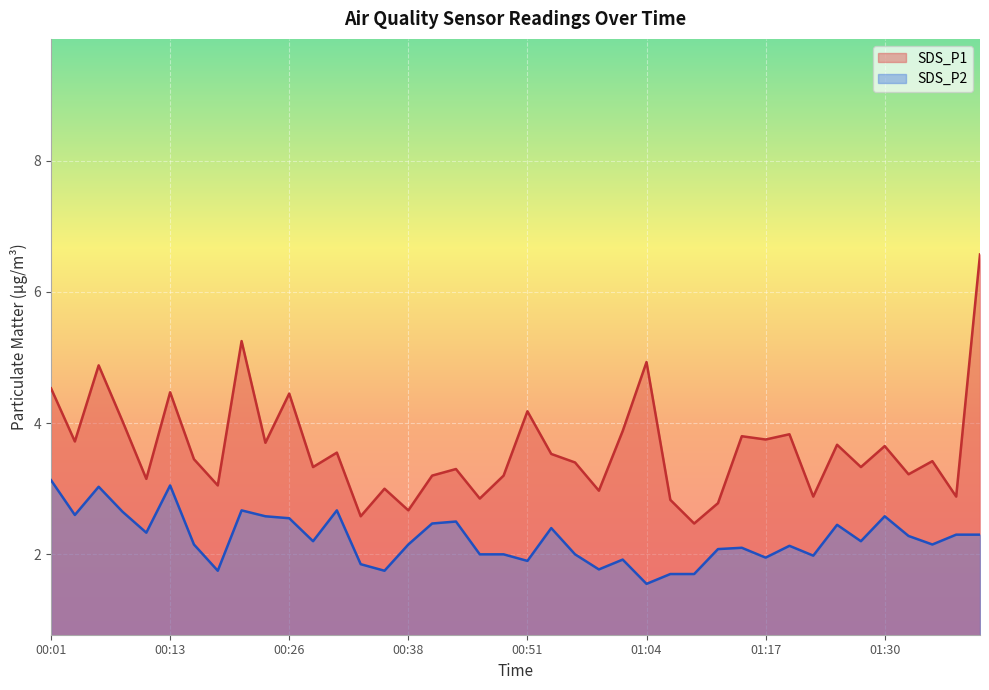

The value of SDS_P1 at 00:36 is 3.0. True or false?

True